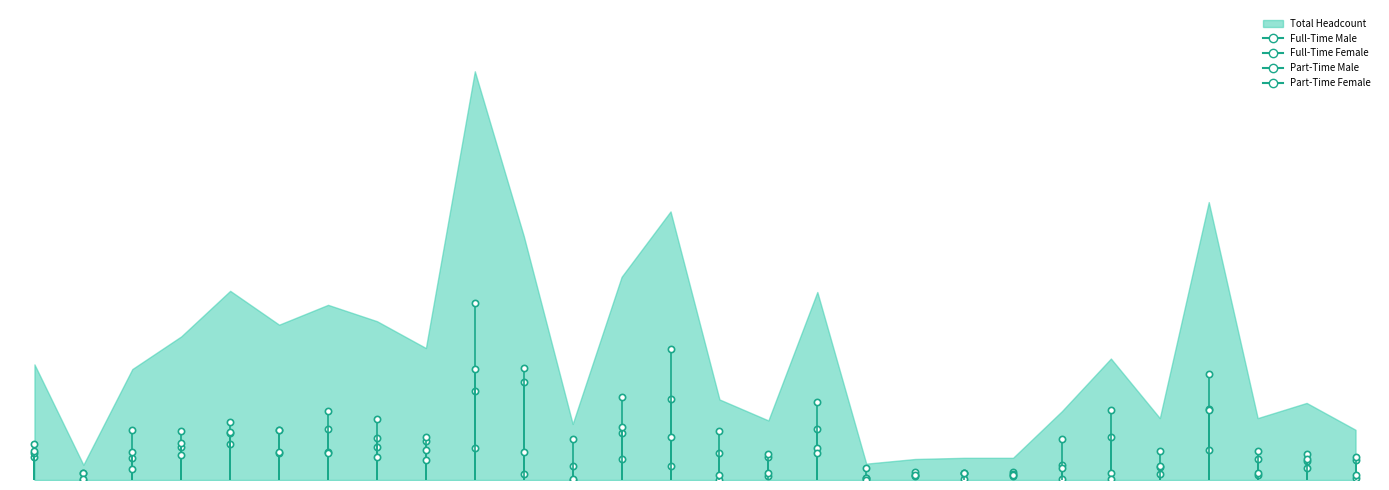

What is the value of the Full-Time Female point at the 13th from the left?

71